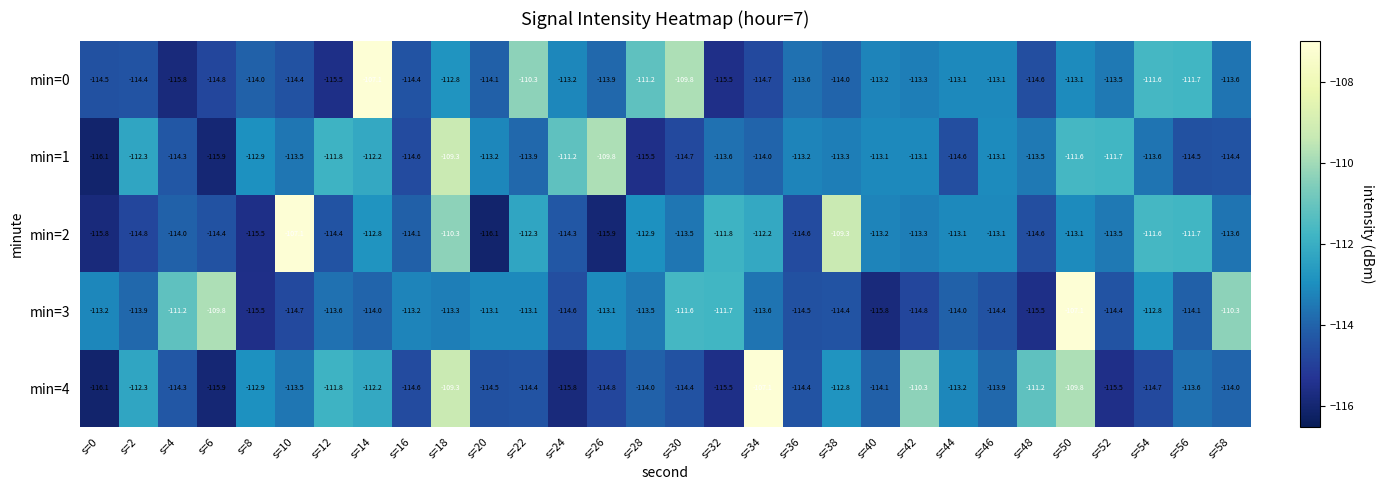

Which series has the largest total across all categories?

min=2